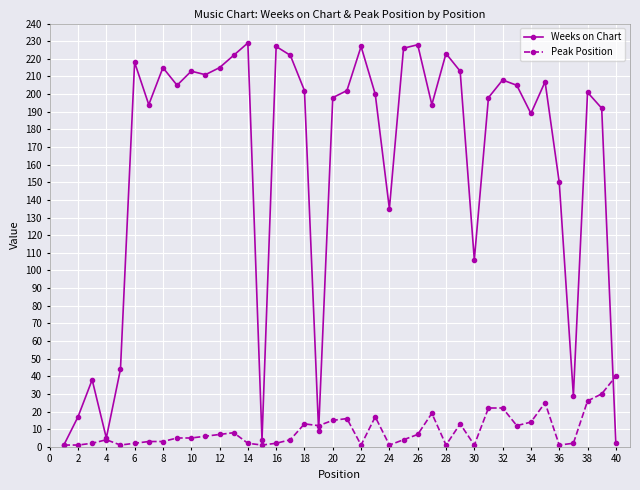

Which series has the largest range (max minus min)?

Weeks on Chart